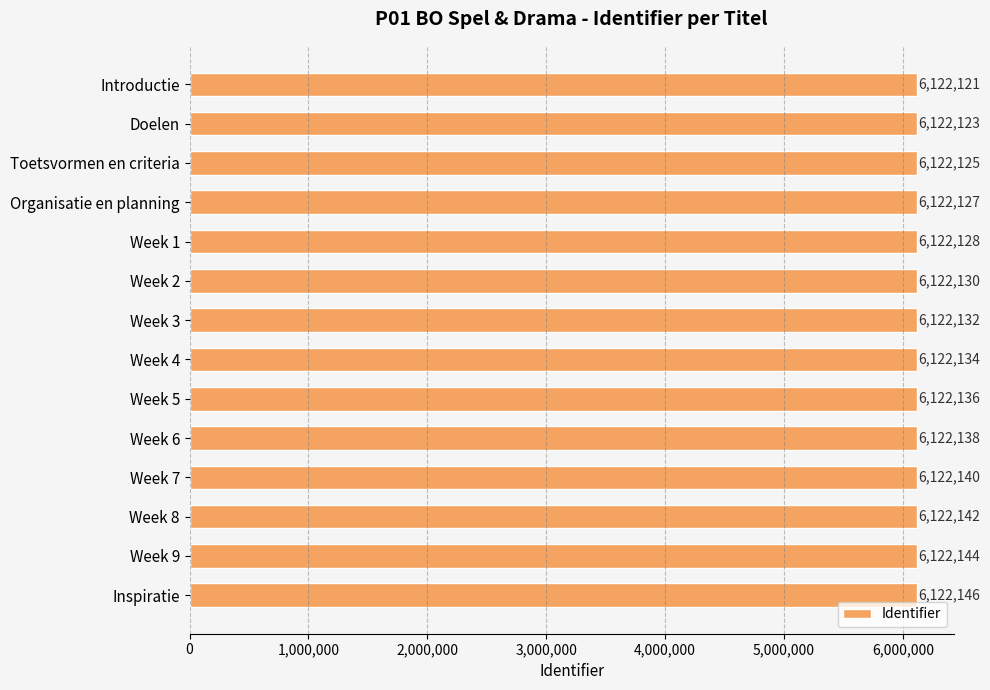

How many data points does each series have?

14